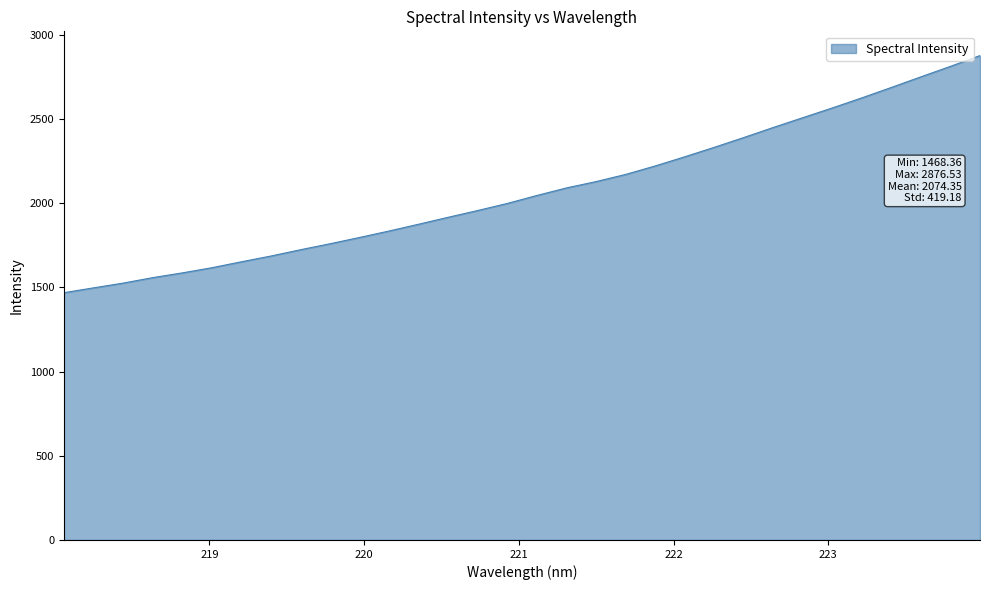

What is the difference between the maximum and minimum values?

1408.2